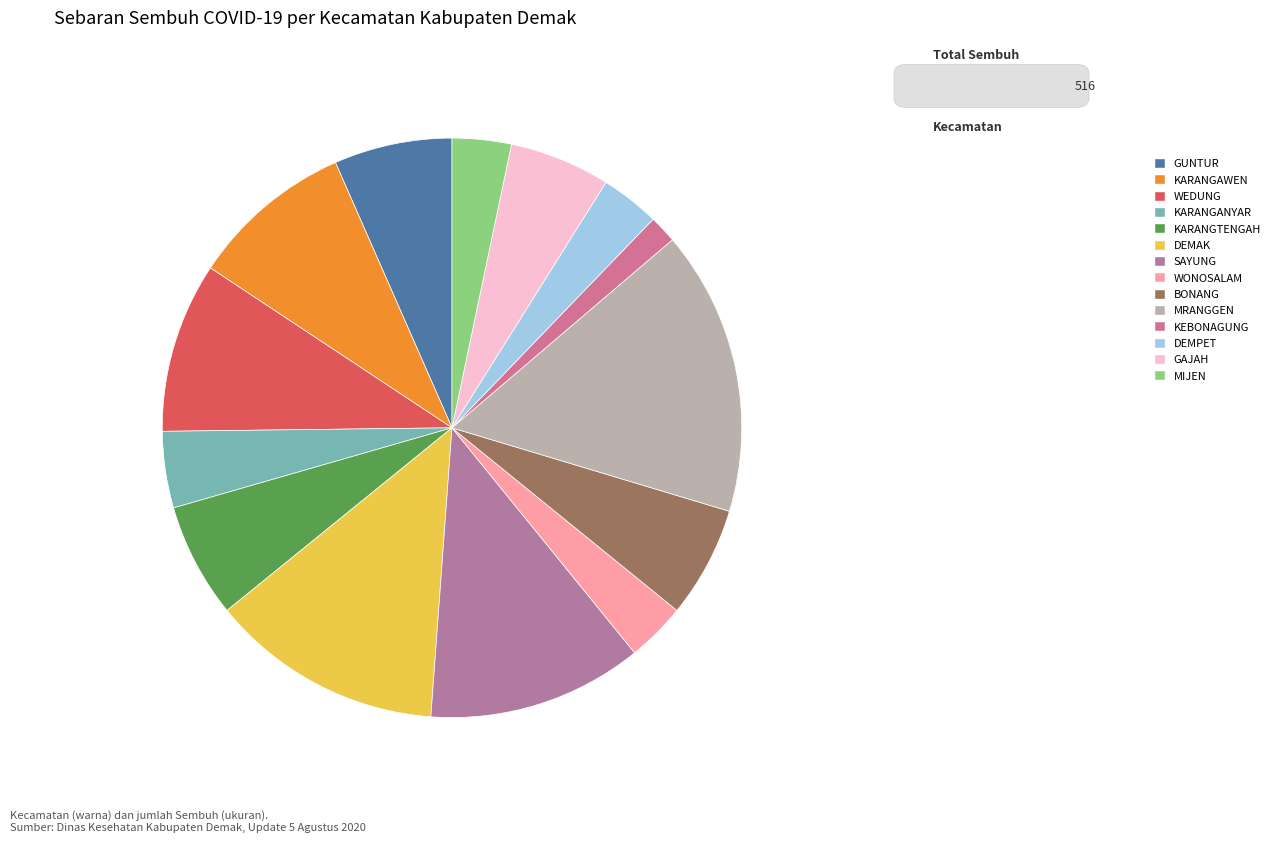

Rank the categories by value from lowest to highest.

KEBONAGUNG, WONOSALAM, DEMPET, MIJEN, KARANGANYAR, GAJAH, BONANG, KARANGTENGAH, GUNTUR, KARANGAWEN, WEDUNG, SAYUNG, DEMAK, MRANGGEN